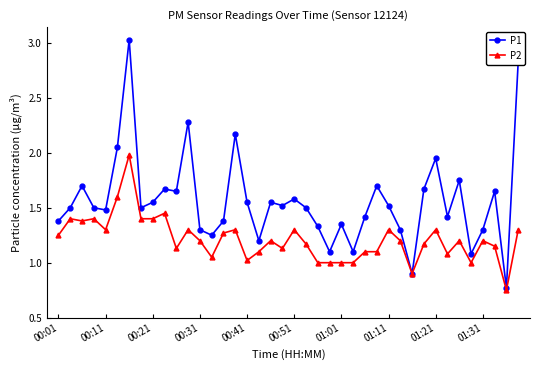

Which series has the widest spread of values?

P1